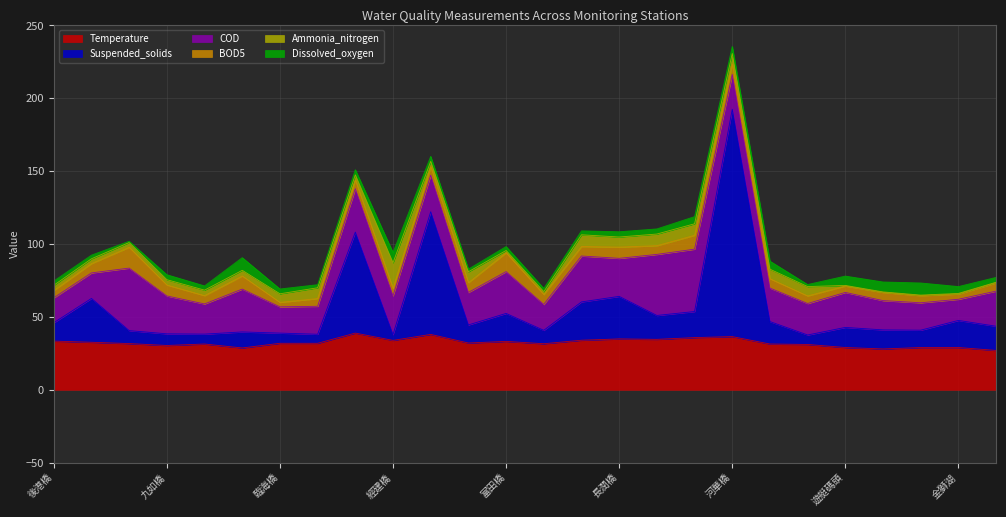

How many interior local valleys does the Dissolved_oxygen series have?

8